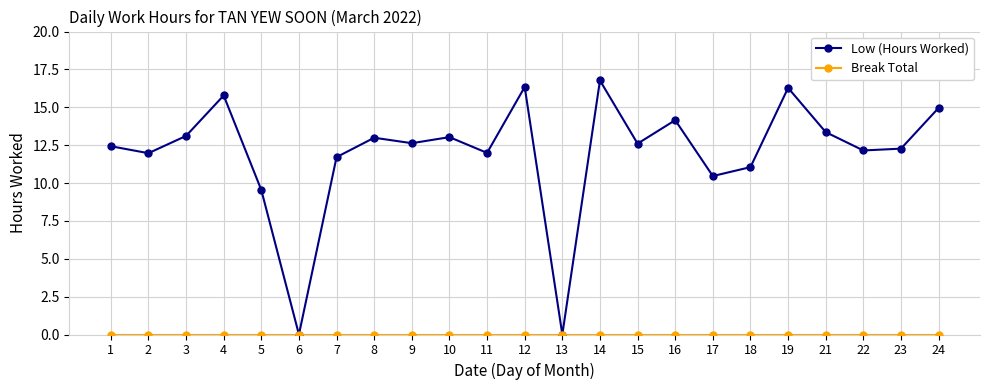

Which series has the largest range (max minus min)?

Low (Hours Worked)